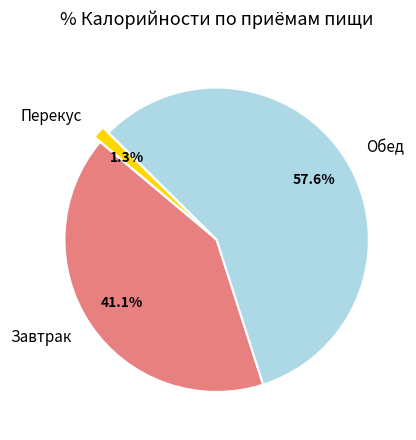

Between Перекус and Обед, which is larger?

Обед